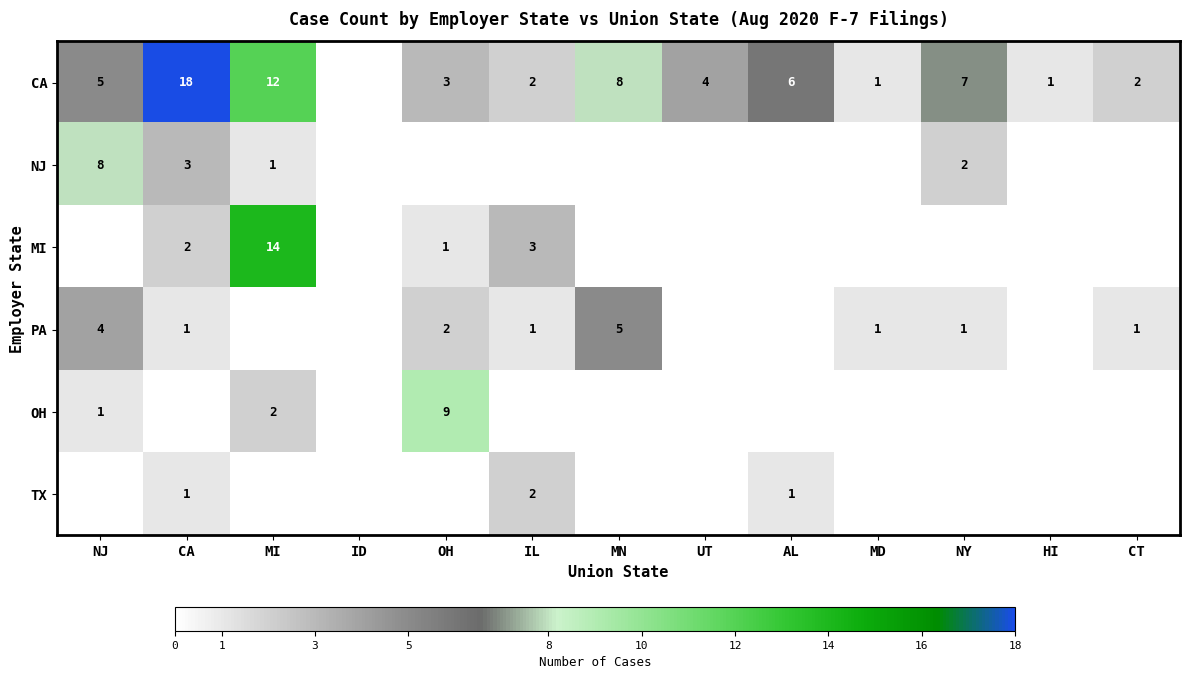

Which category has the lowest value across all series?

ID